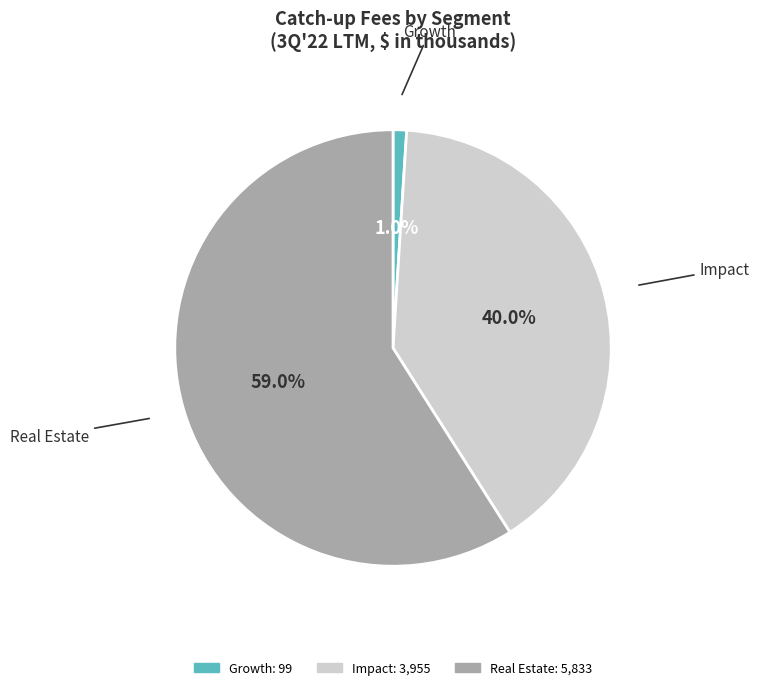

To the nearest percent, what is the difference between the largest and smallest slice percentages?

58%